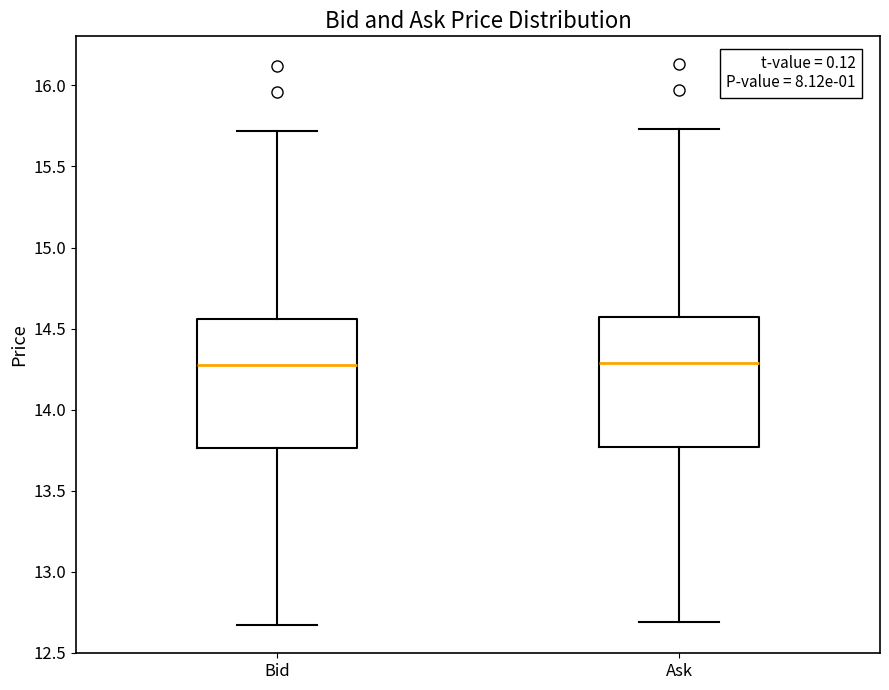

Where is the lower edge of the box for Bid on the y-axis? The values are not printed on the chart, so give them approximately, as read against the axis.

13.75